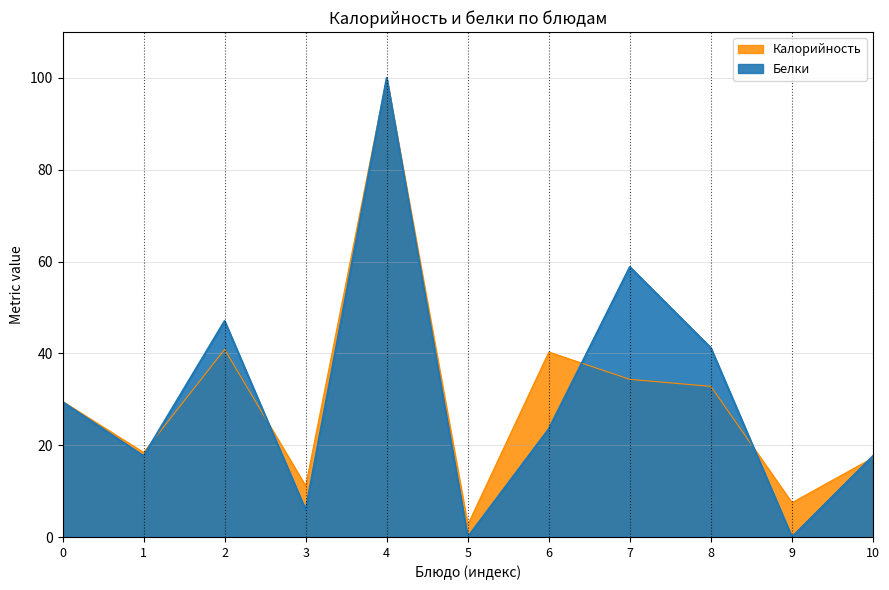

The Калорийность series shows 18.4 at 1. True or false?

True